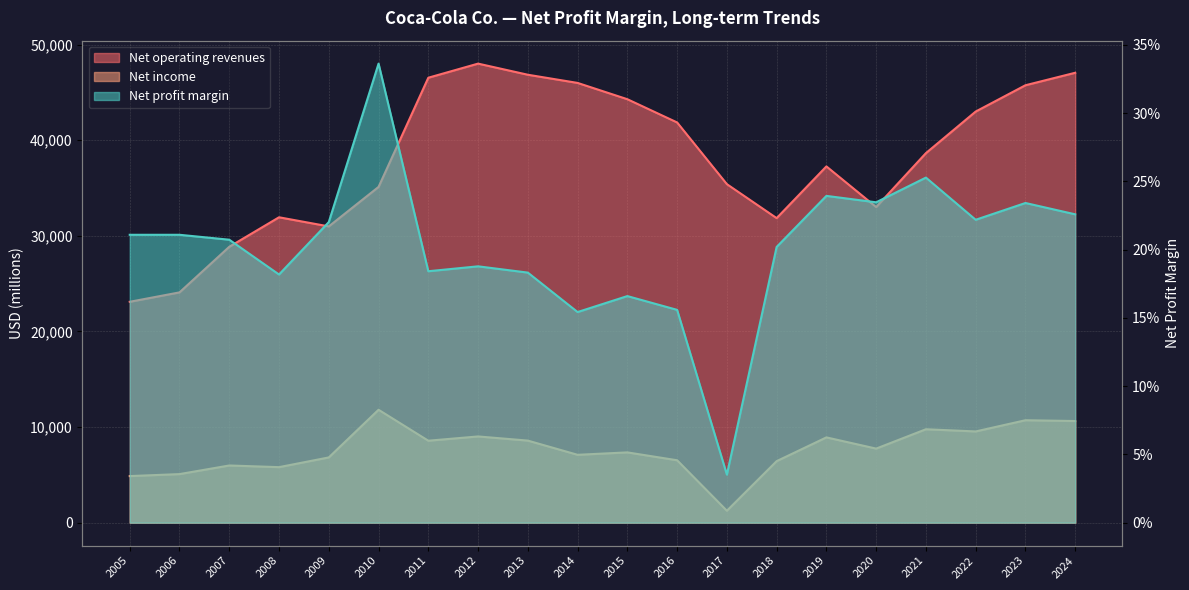

At how many categories does at least one series exceed 26989?

18